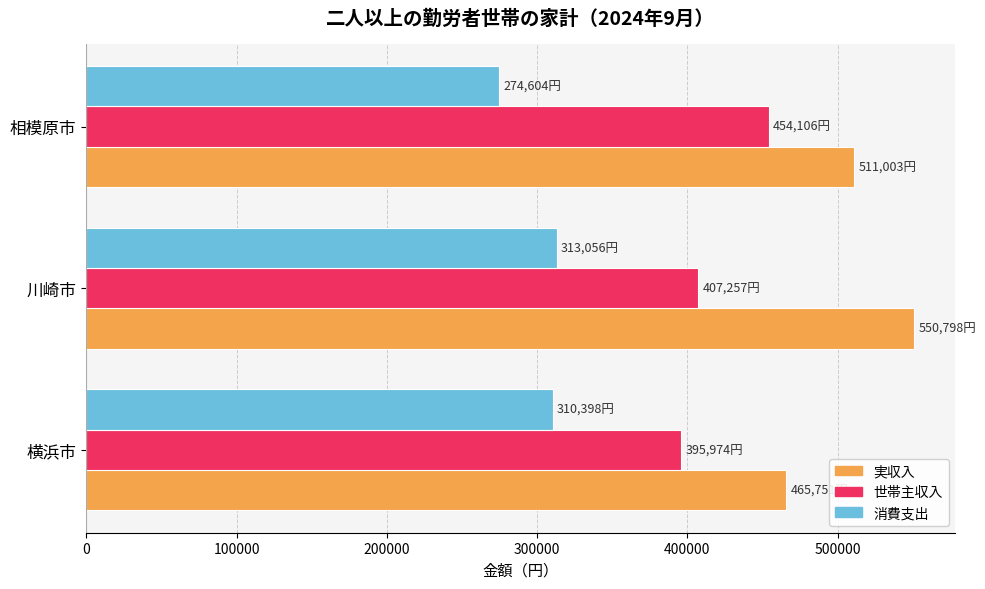

Read the 実収入 value at 相模原市.

511003